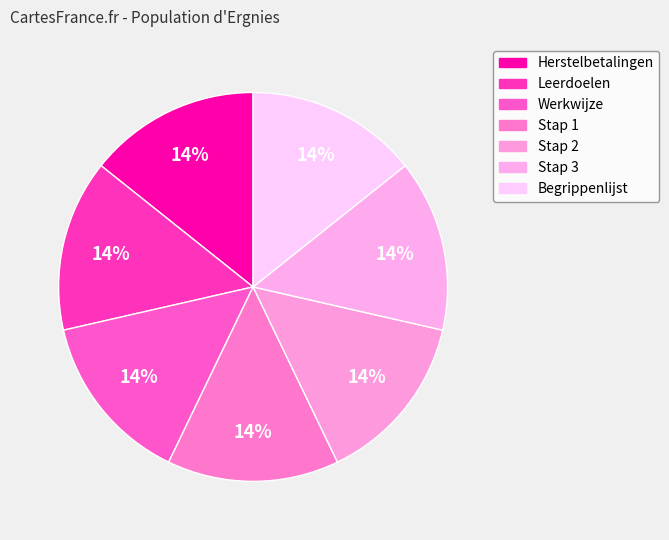

Does Stap 3 account for over 50% of the chart?

No